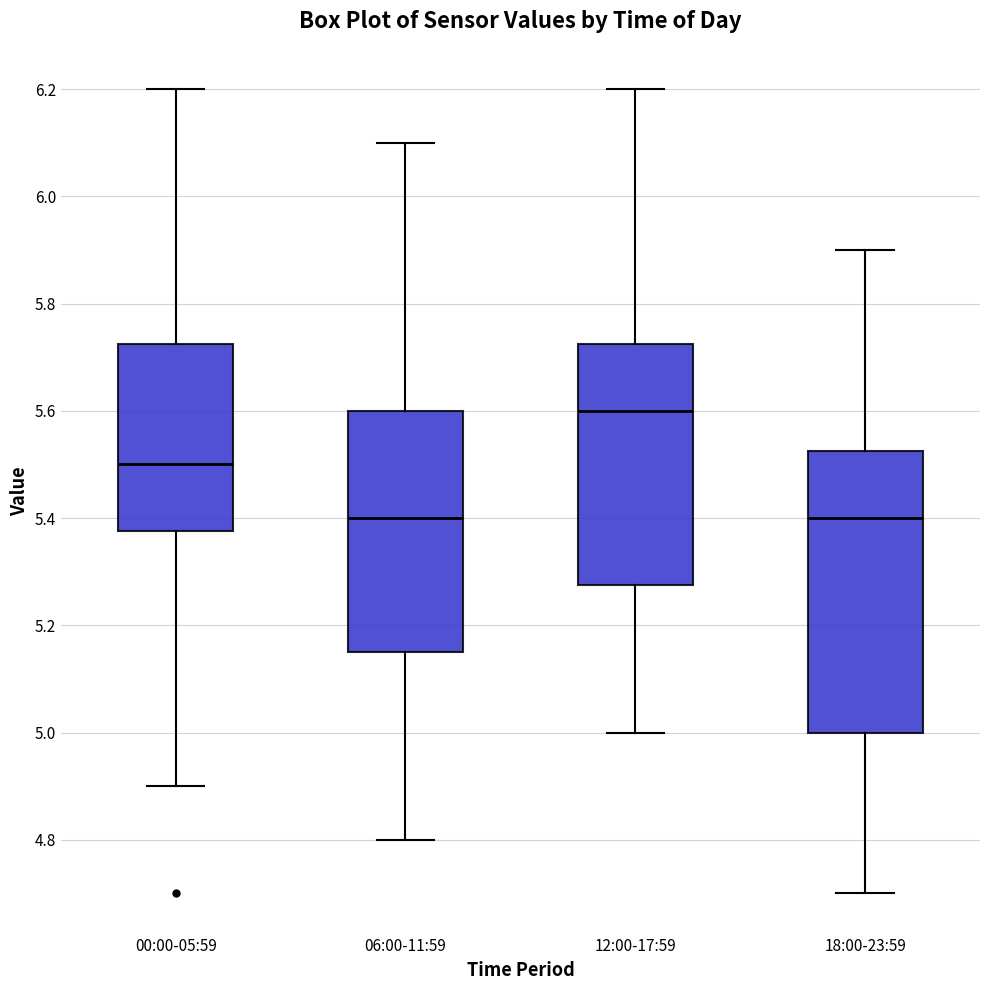

Reading left to right, transcribe this box plot: for each box, give where its median line is, the range the box spans, and where its two whiskers end, as read against the y-axis. The values are not printed on the chart, so give them approximately, as read against the axis.

00:00-05:59: median 5.50, box 5.38 to 5.72, whiskers 4.90 to 6.20
06:00-11:59: median 5.40, box 5.16 to 5.60, whiskers 4.80 to 6.10
12:00-17:59: median 5.60, box 5.28 to 5.72, whiskers 5.00 to 6.20
18:00-23:59: median 5.40, box 5.00 to 5.52, whiskers 4.70 to 5.90